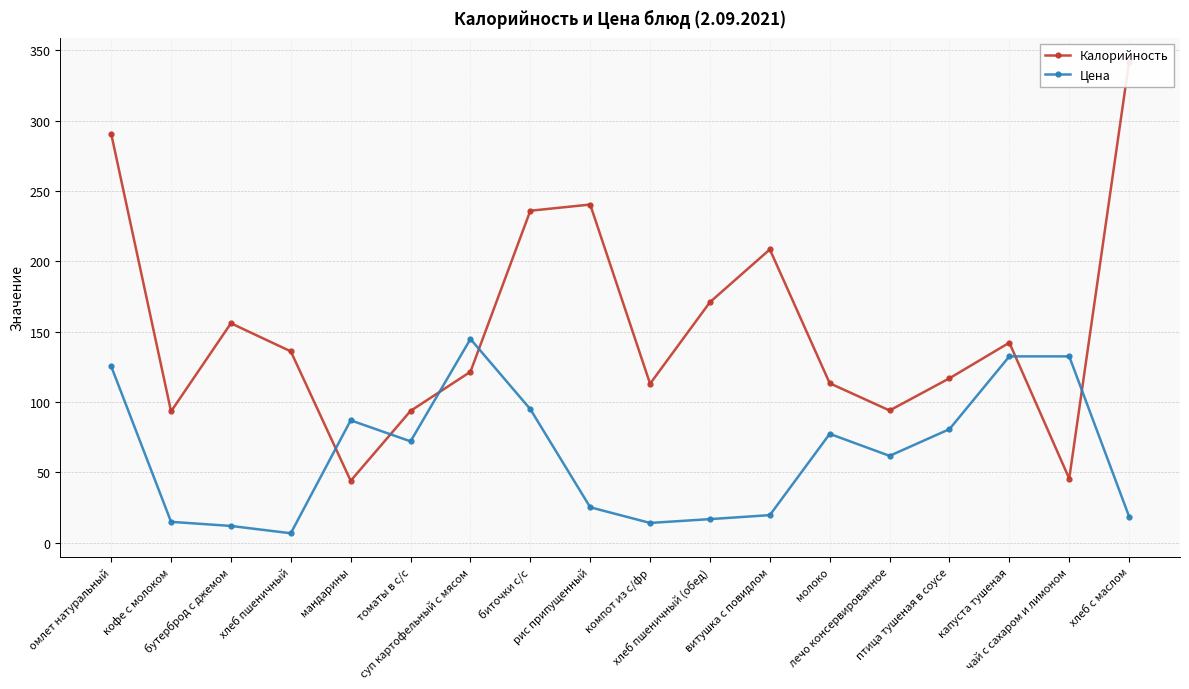

Where is the first local maximum for Калорийность?

бутерброд с джемом